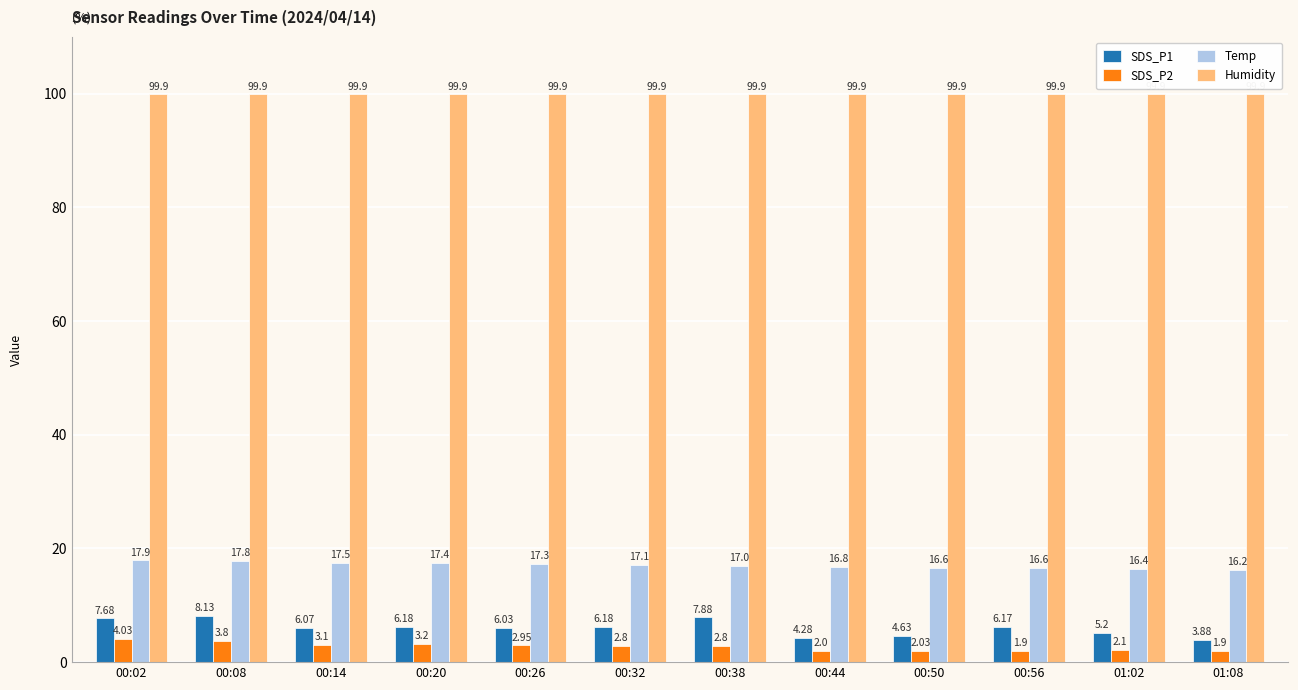

Read the Temp value at 00:32.

17.1